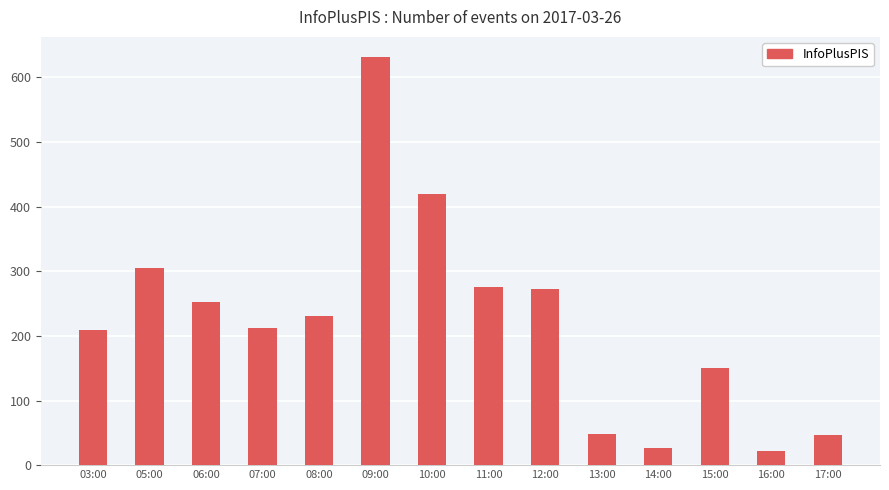

What is the difference between the second highest and second lowest values?

393